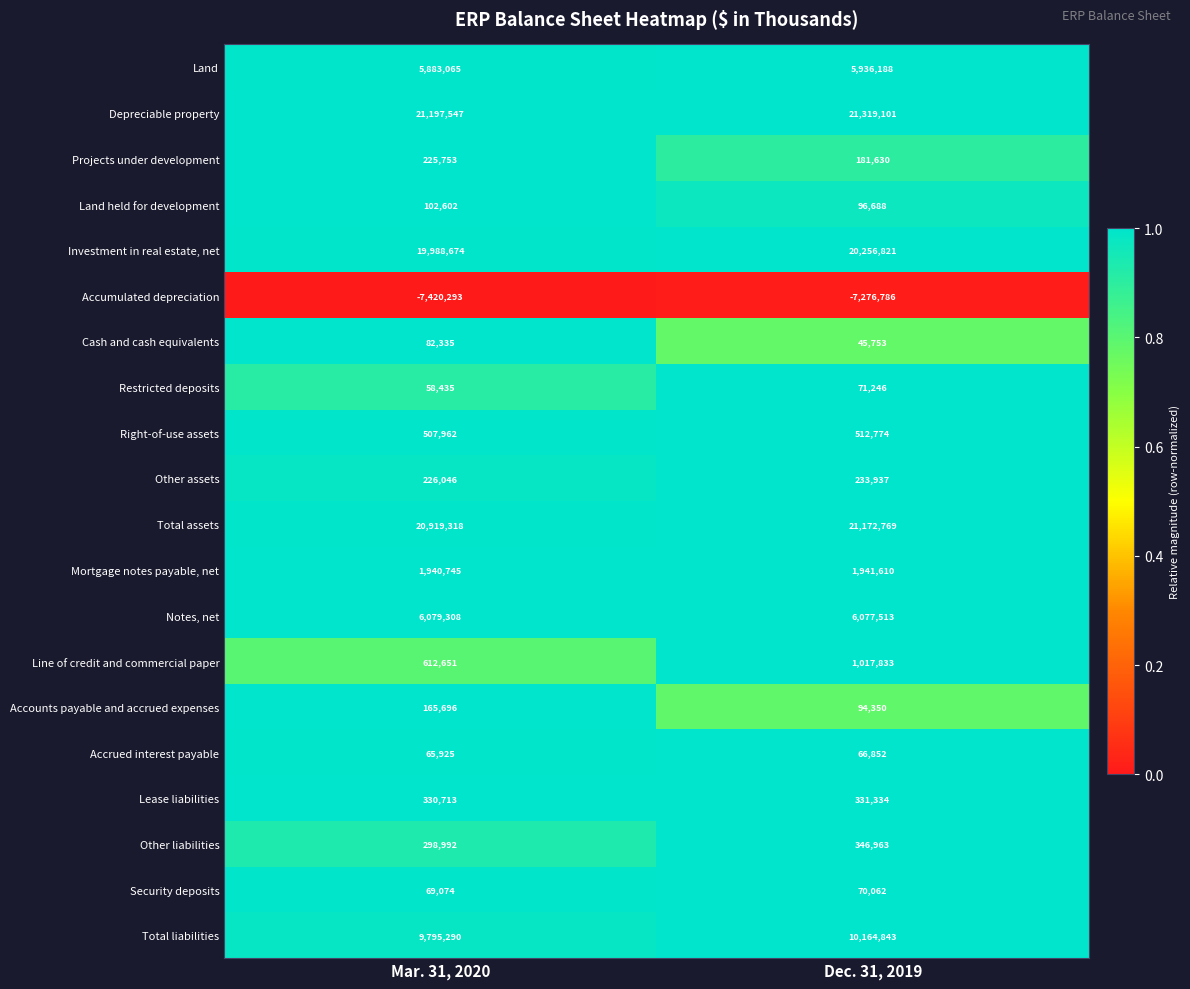

Which series has the largest total across all categories?

Depreciable property